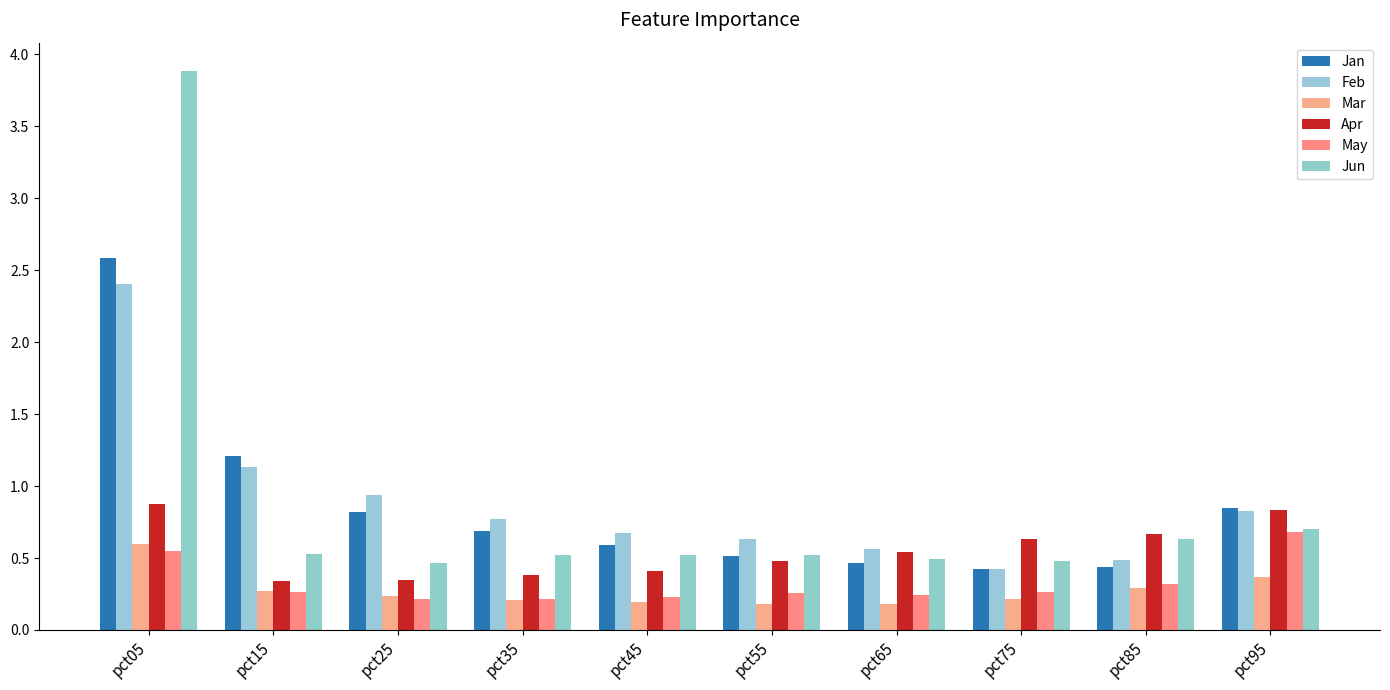

At how many categories does at least one series exceed 3?

1